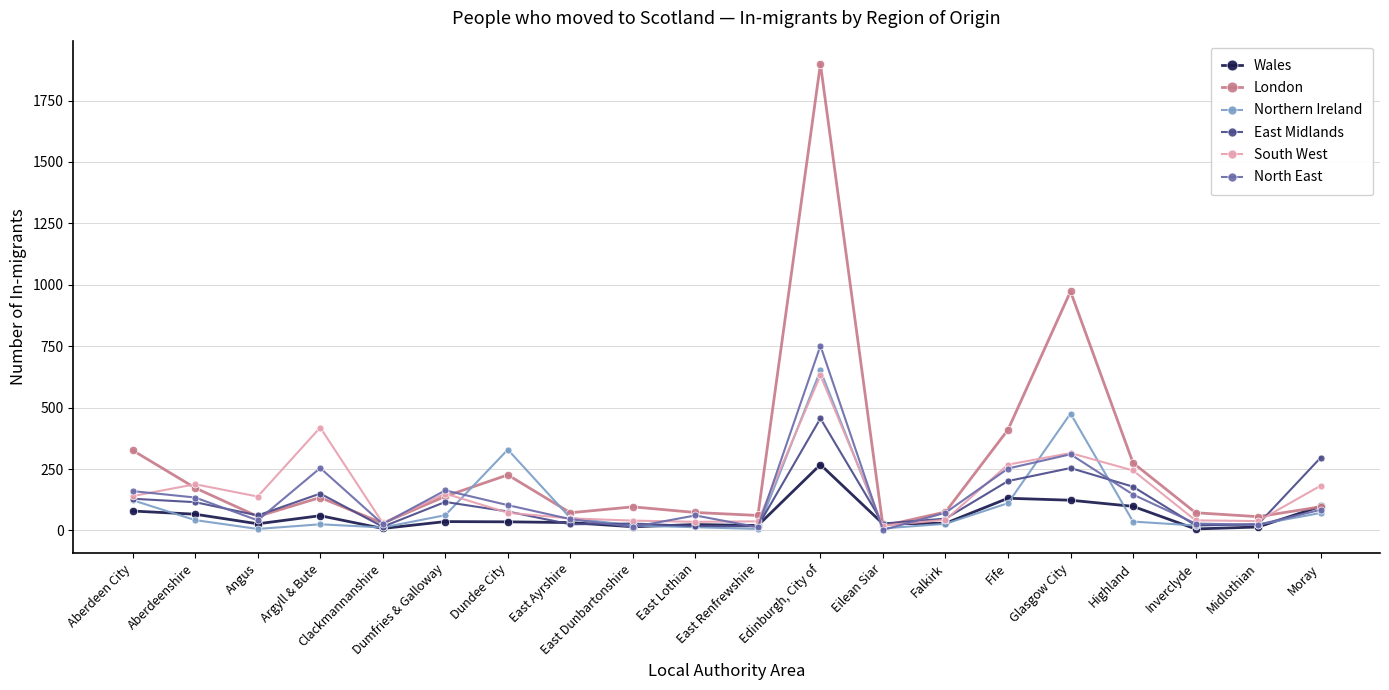

Which series has the largest total across all categories?

London